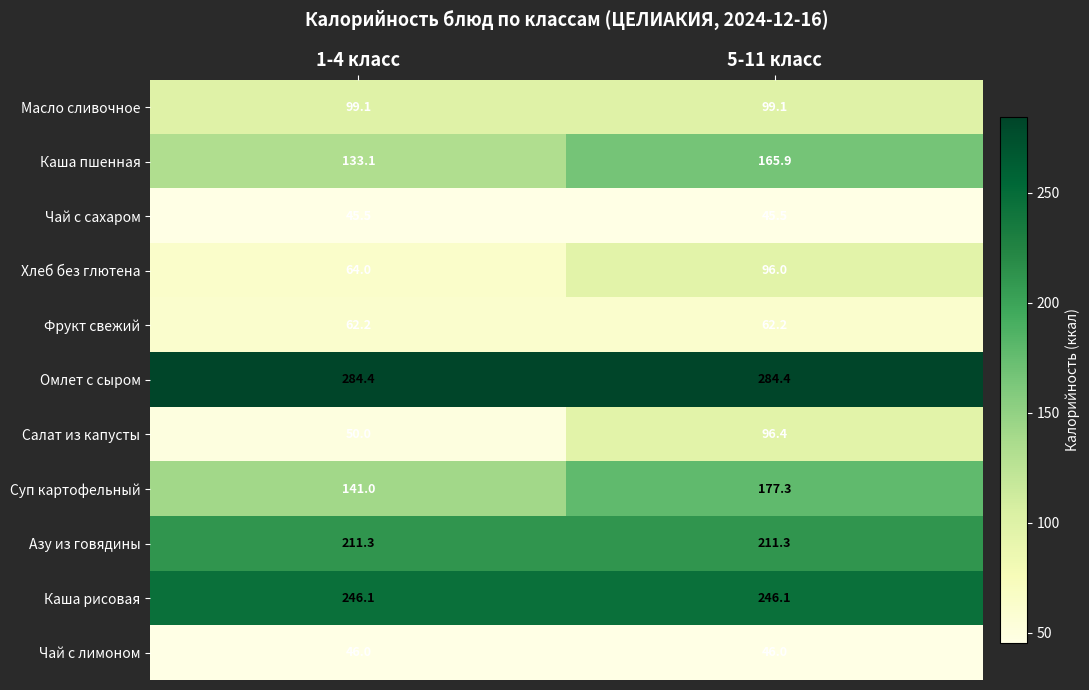

What is the spread (max minus min) of values at 1-4 класс?

238.9